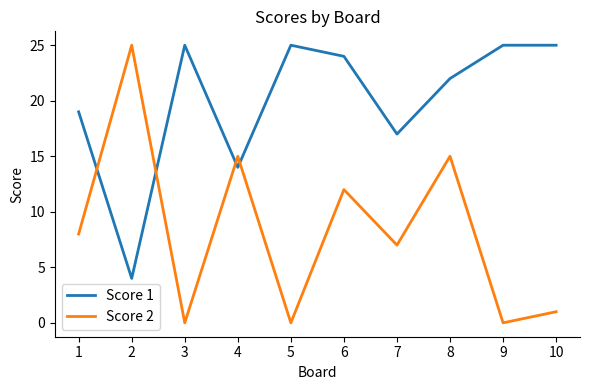

How many values in the Score 1 series are below 24?

5